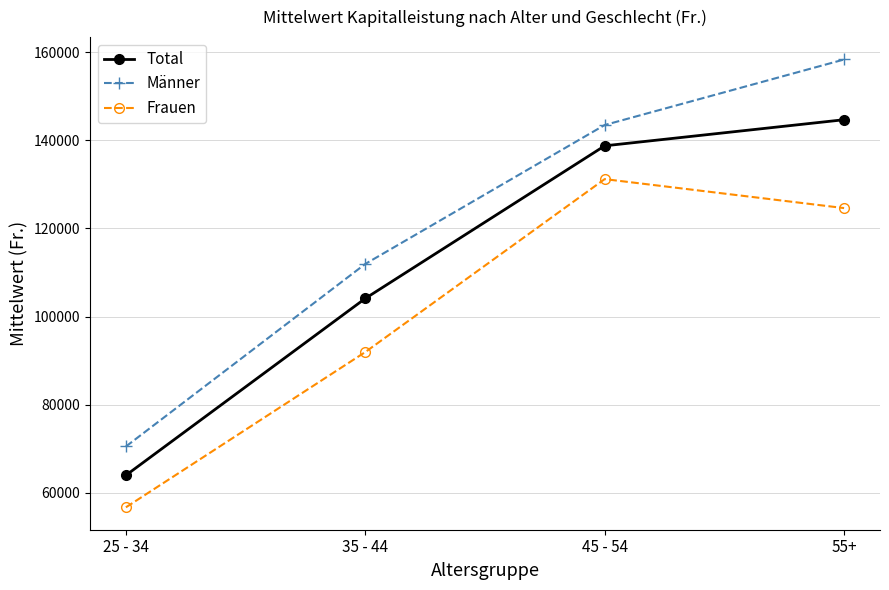

At which category does the chart reach its peak across all series?

55+